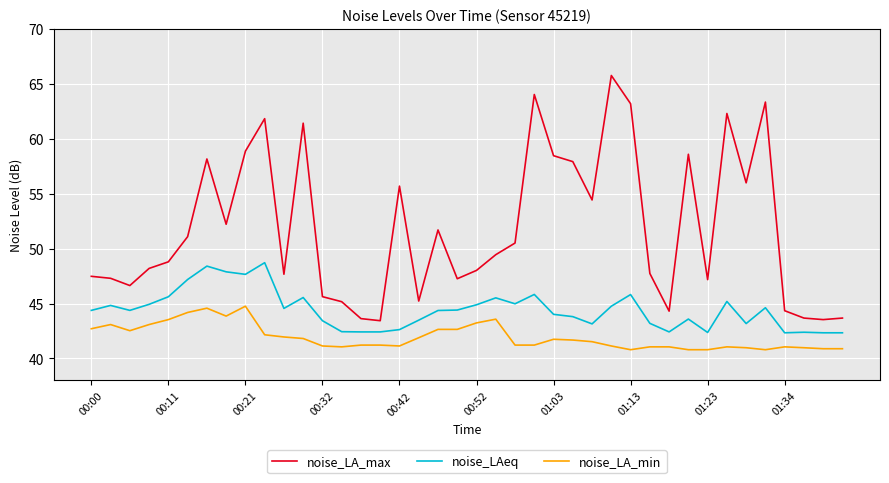

Which series has the largest range (max minus min)?

noise_LA_max